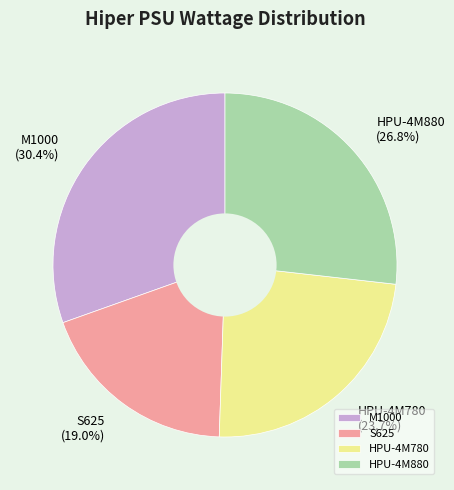

True or false: S625 accounts for 31% of the total.

False